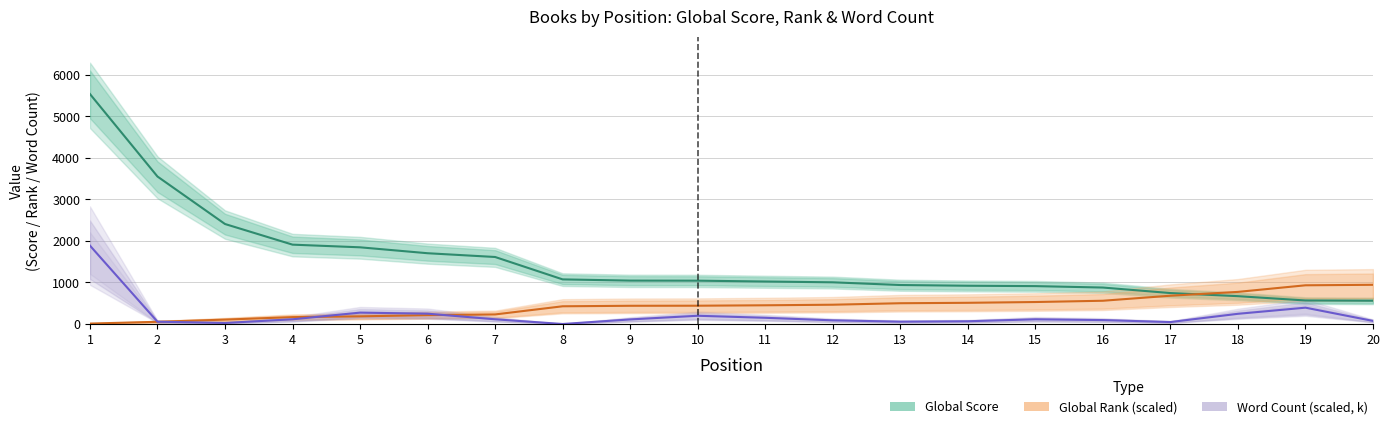

Read the Global Score value at 6.

1704.6